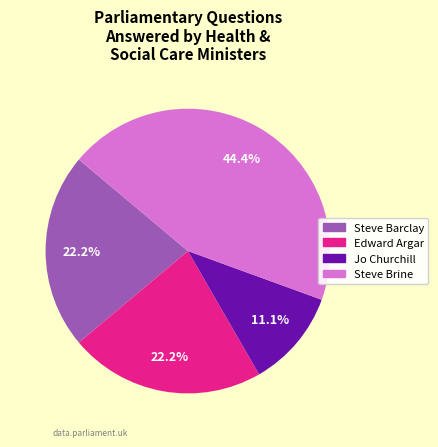

Is there any slice that represents more than half of the pie?

No